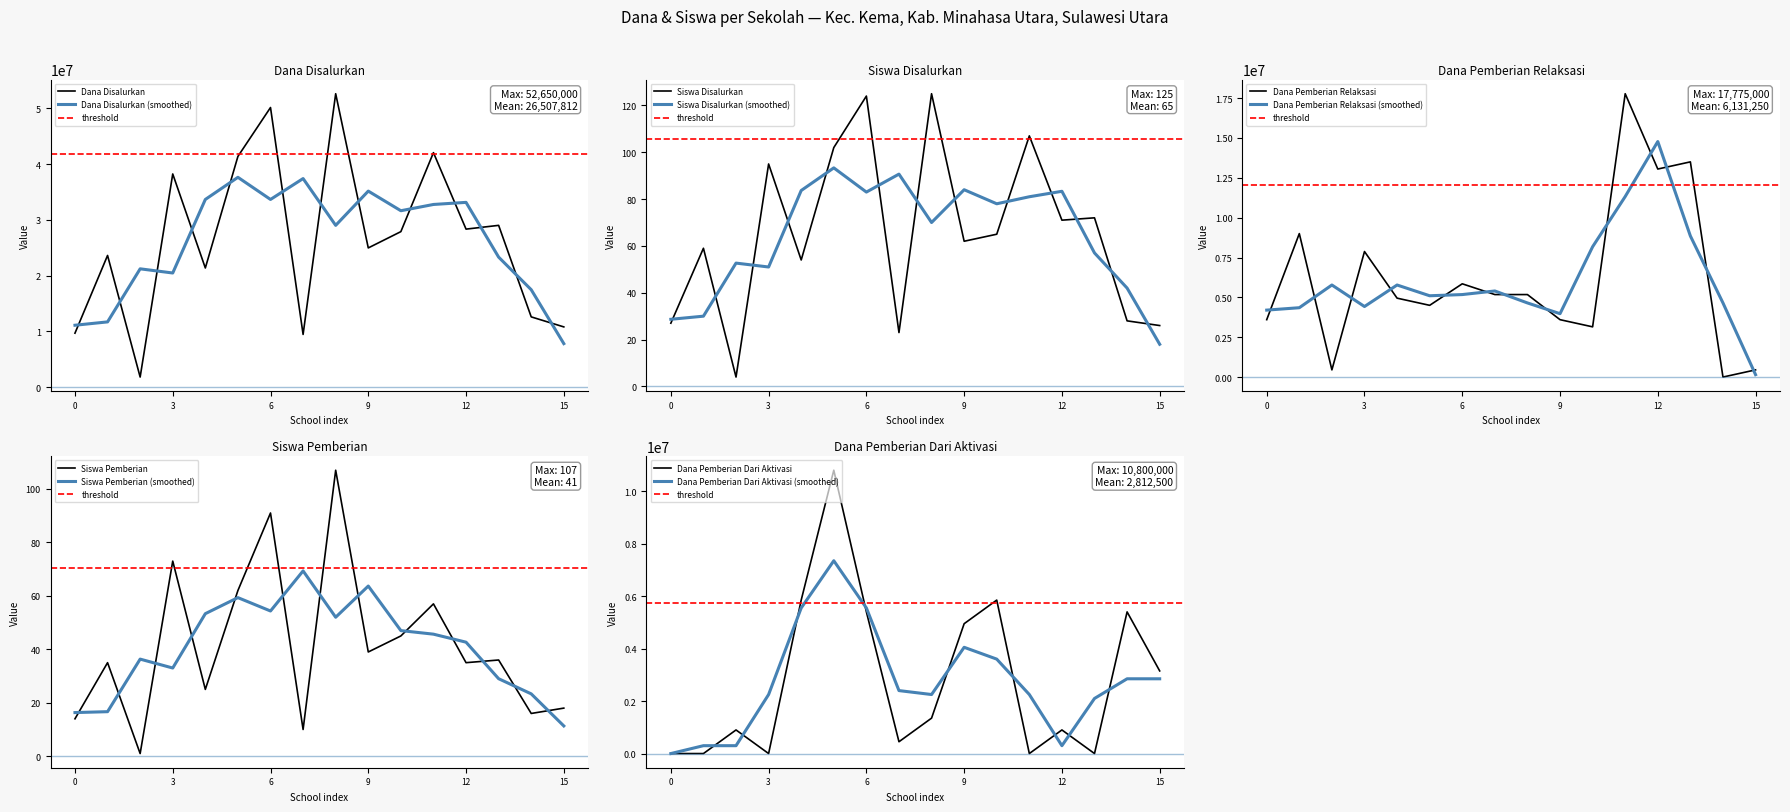

True or false: Dana Pemberian Relaksasi has a value of 450000 at SD GMIM 32 LANSOT.

True